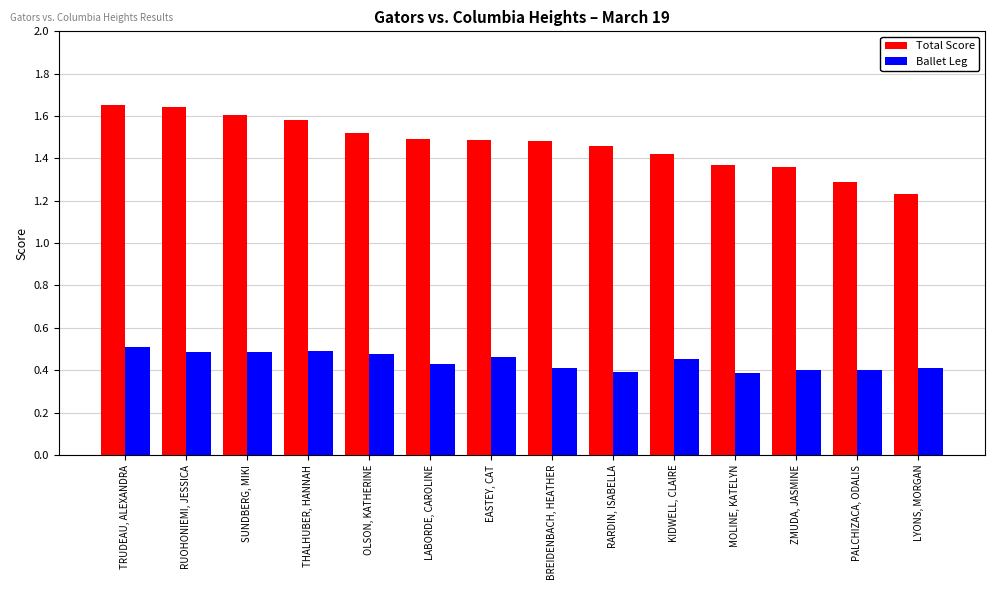

The Ballet Leg series shows 0.7 at LYONS, MORGAN. True or false?

False